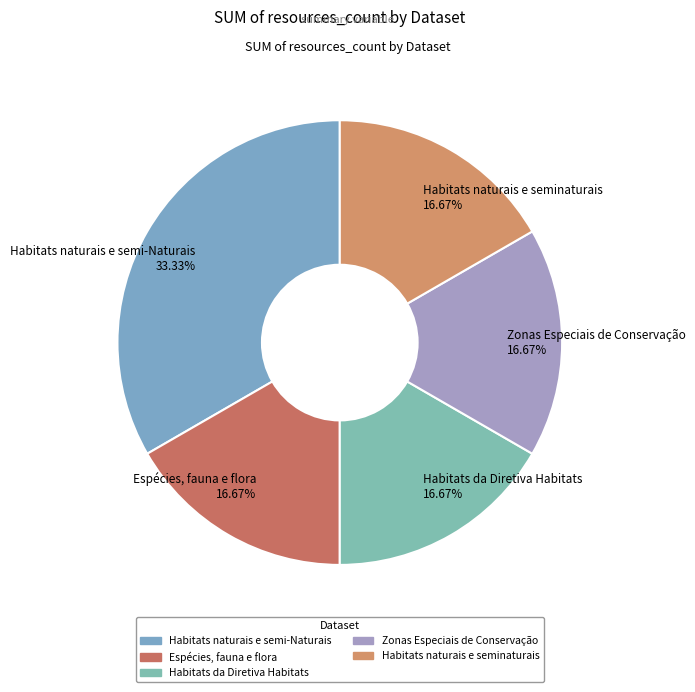

Is the sum of Habitats naturais e seminaturais and Zonas Especiais de Conservação greater than half?

No